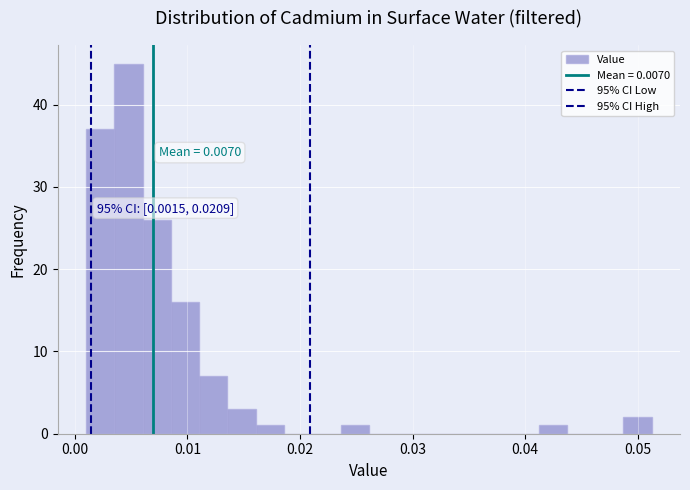

Around what value on the x-axis is the tallest bar? Give the approximate position of its centre, as read against the axis.

0.005